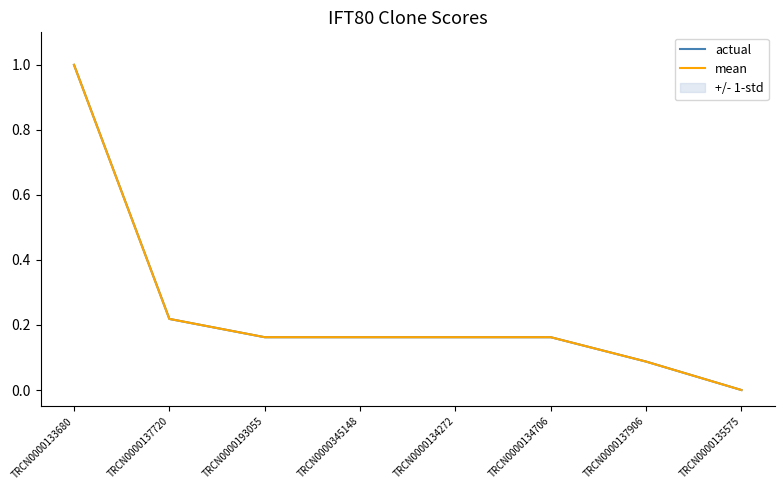

What is the value of the actual point at the 1st from the left?

1.0